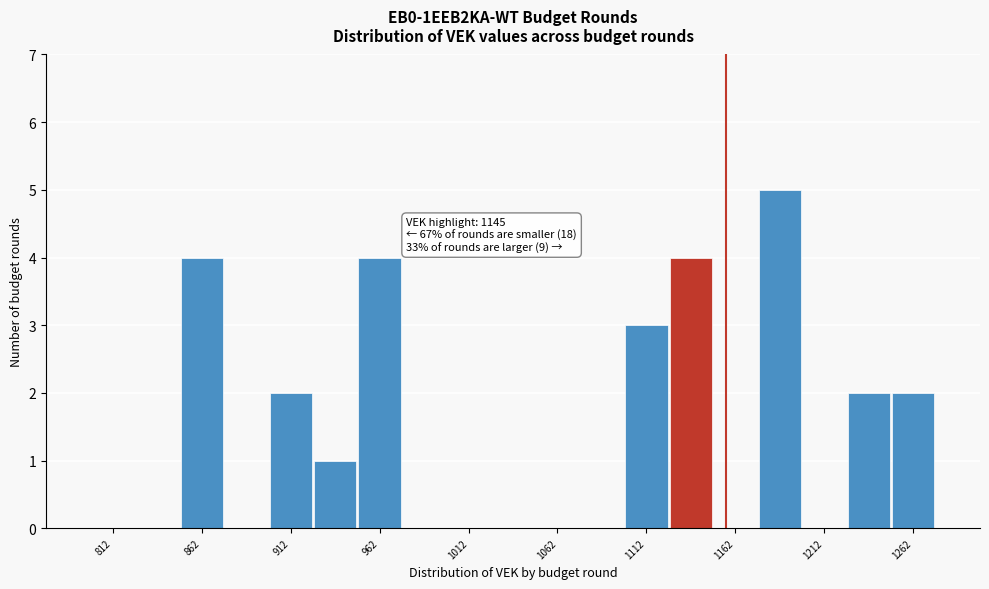

Over which range of the x-axis is the bar tallest?

1175 to 1200